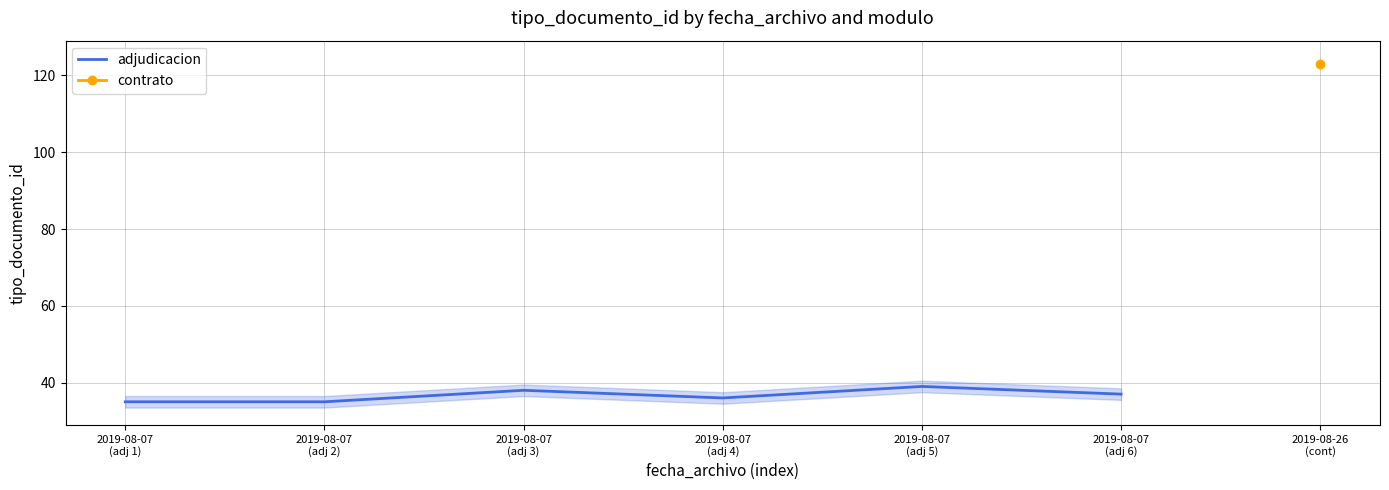

What is the approximate value at 2019-08-07
(adj 2)?

35